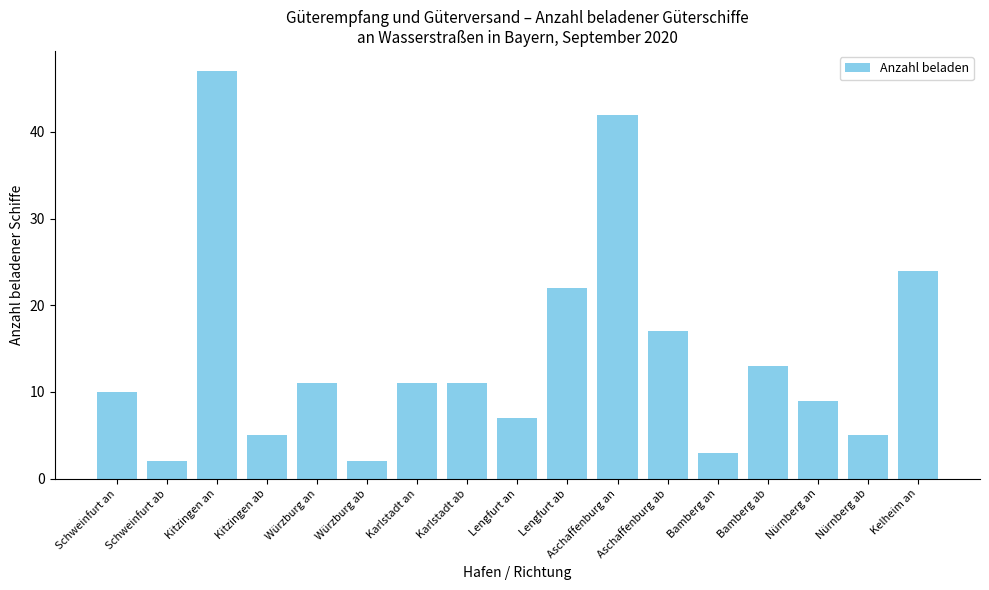

What is the label of the 8th bar from the right?

Lengfurt ab